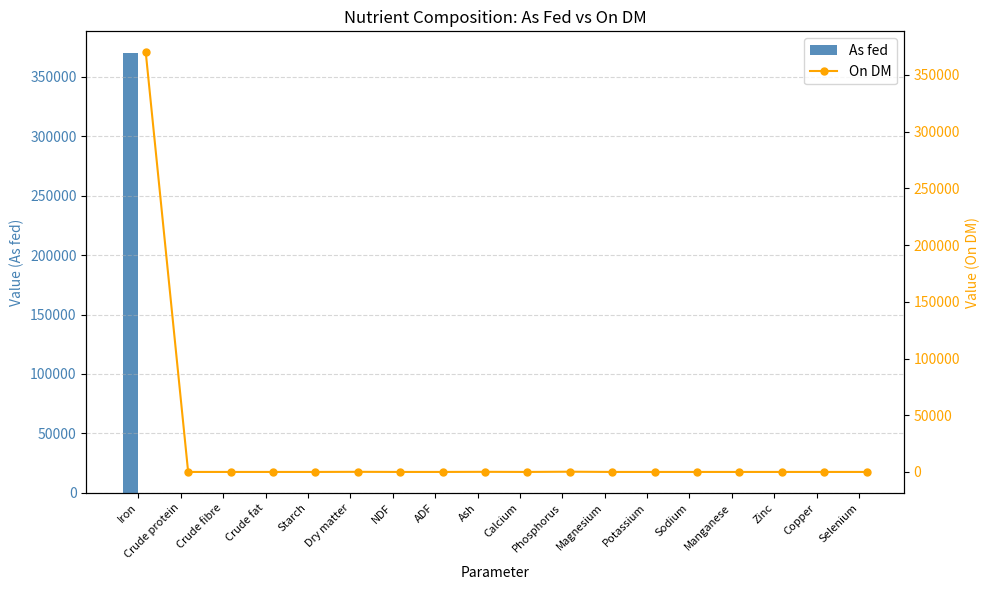

What are all the series names shown in the legend?

As fed, On DM